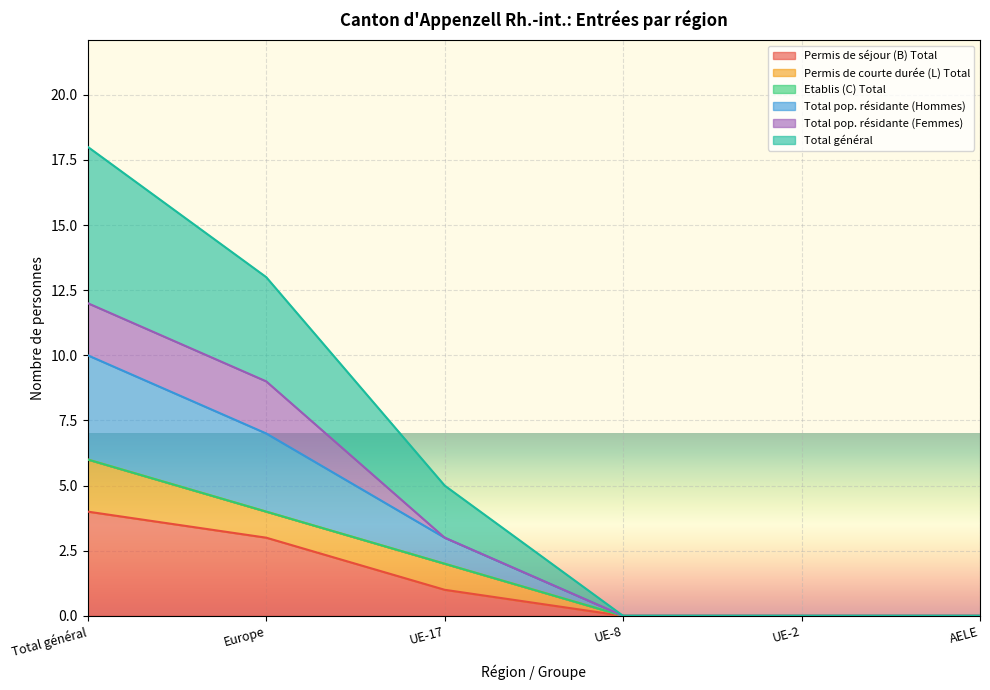

Is the value of Permis de séjour (B) Total at UE-2 greater than the value of Total général at Europe?

No